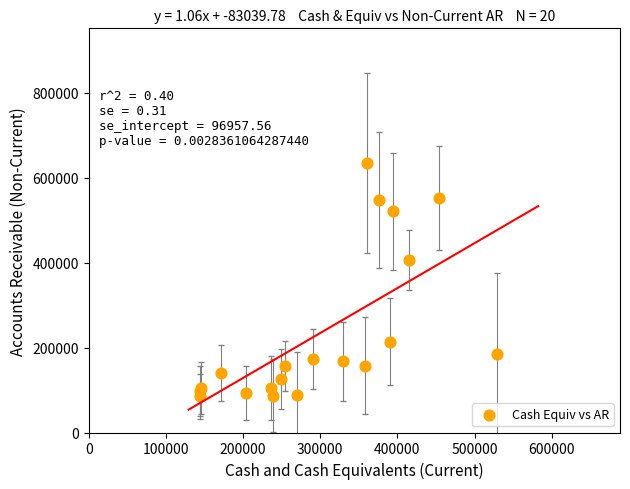

What Y value in the scatter plot is closest to 359530?

406000